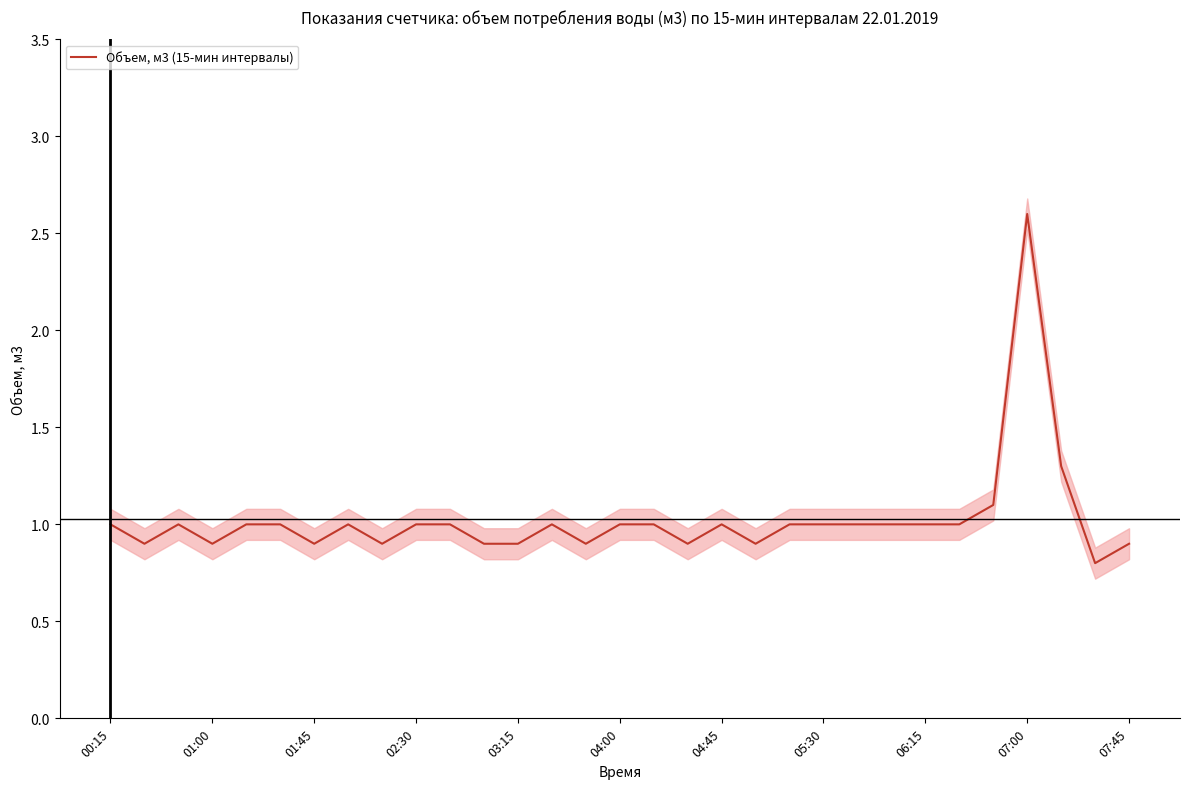

The chart shows a value of 0.6 at 28. True or false?

False